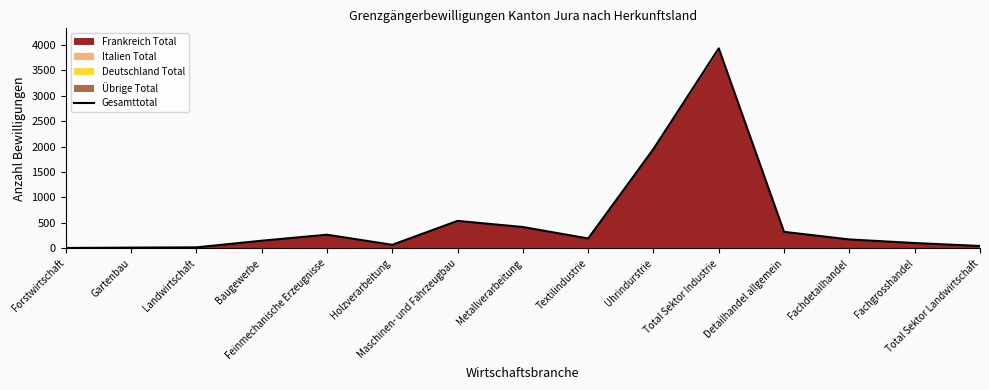

What is the label of the 5th point from the left?

Feinmechanische Erzeugnisse